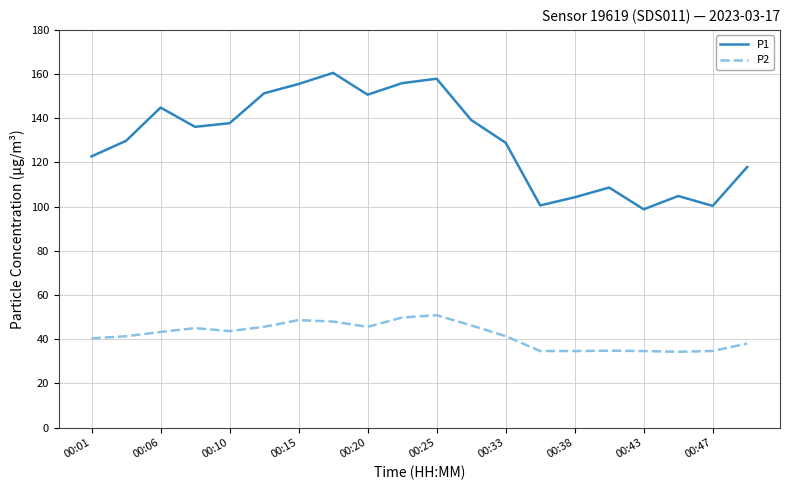

Is this an area chart (filled region under the line)?

No